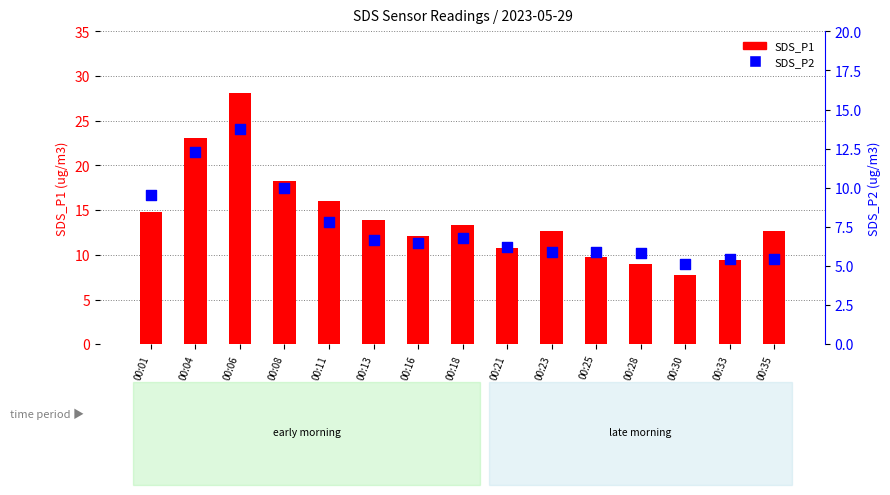

Is the value of SDS_P1 at 00:33 greater than the value of SDS_P2 at 00:08?

No